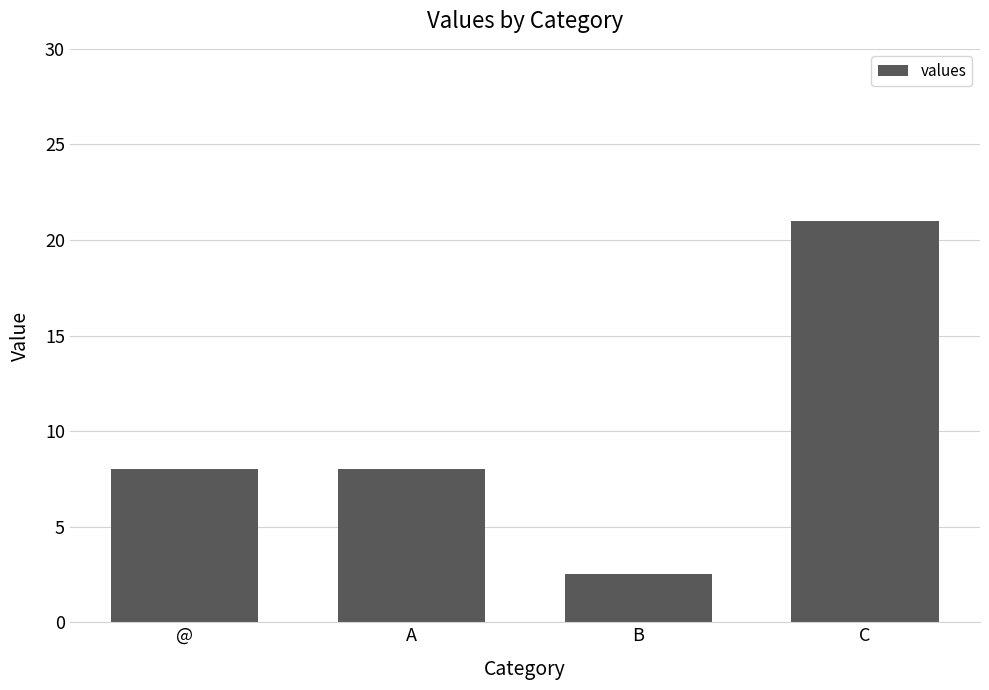

What is the difference between the maximum and second lowest values?

13.0